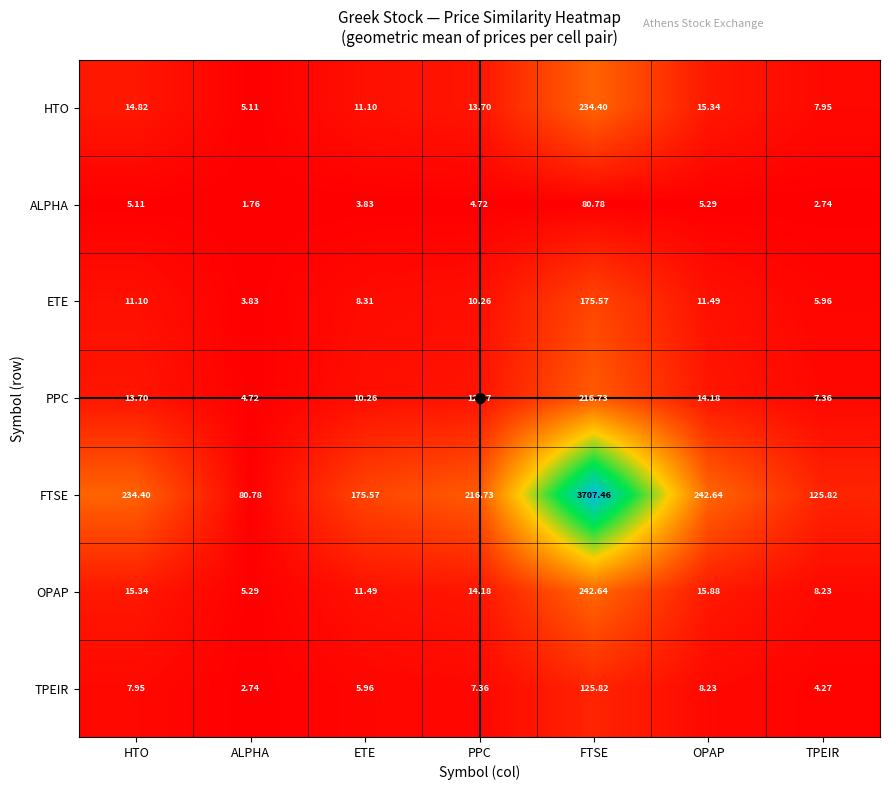

How many series are shown in this chart?

7